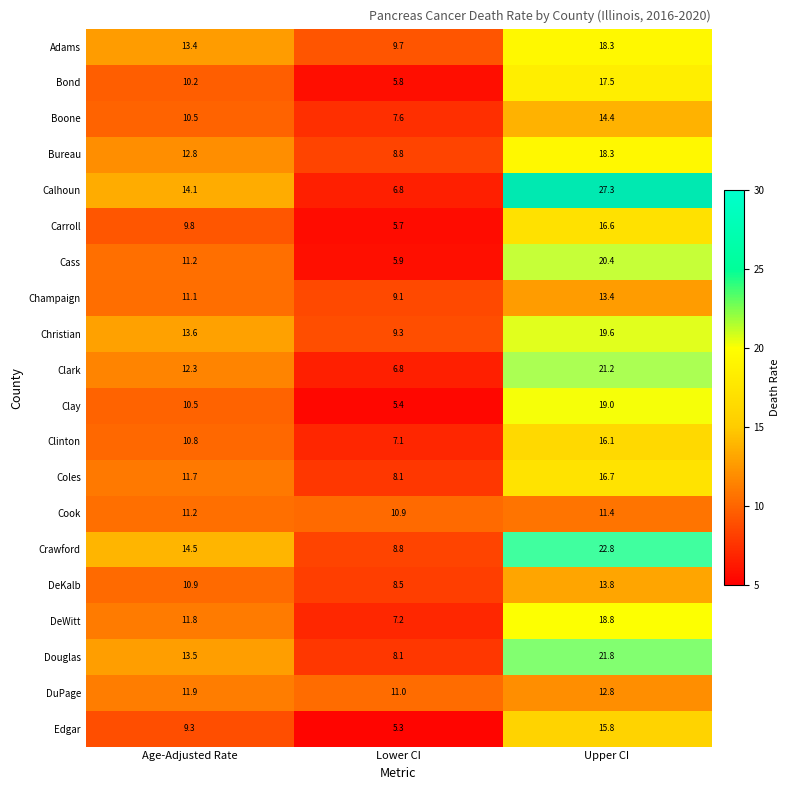

Count the number of data series in this chart.

20